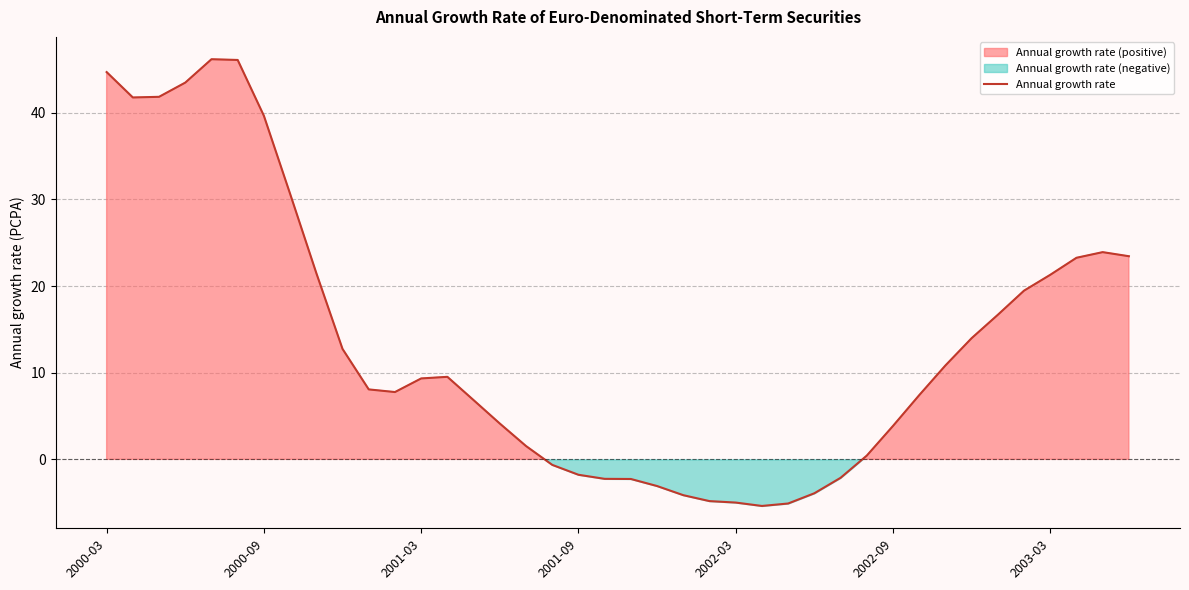

True or false: the data has more than 1 interior local peaks.

True